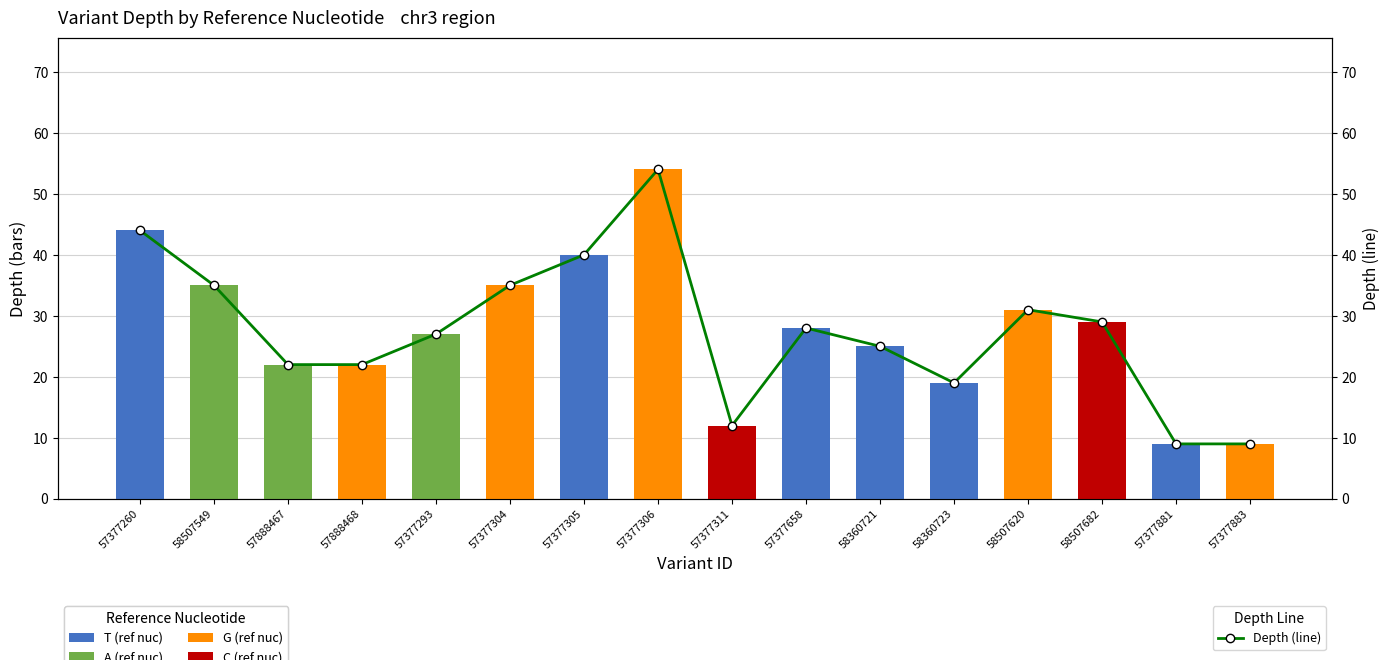

The value of C (ref nuc) at 57377311 is 12. True or false?

True